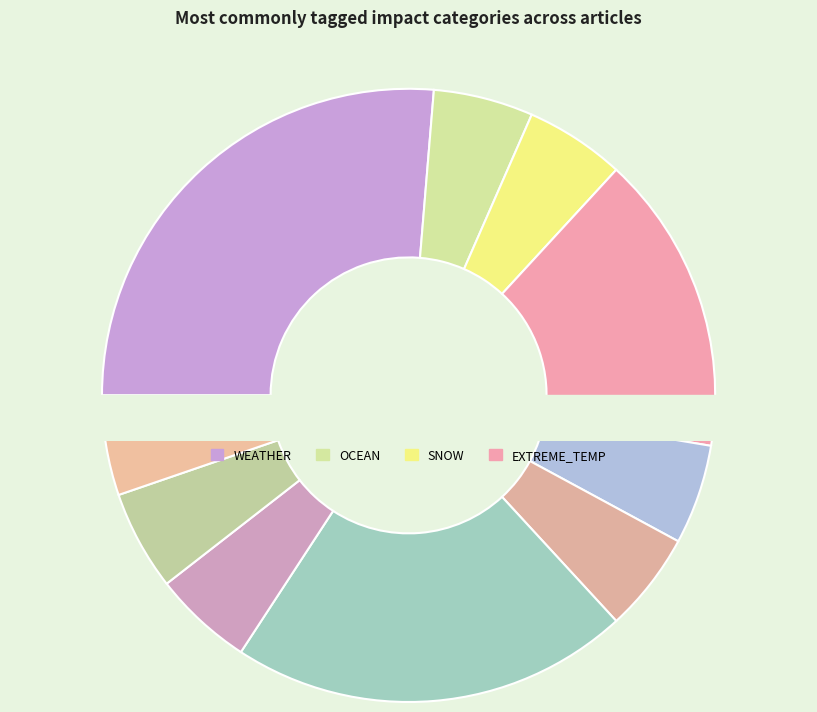

Count the number of slices in the pie.

10